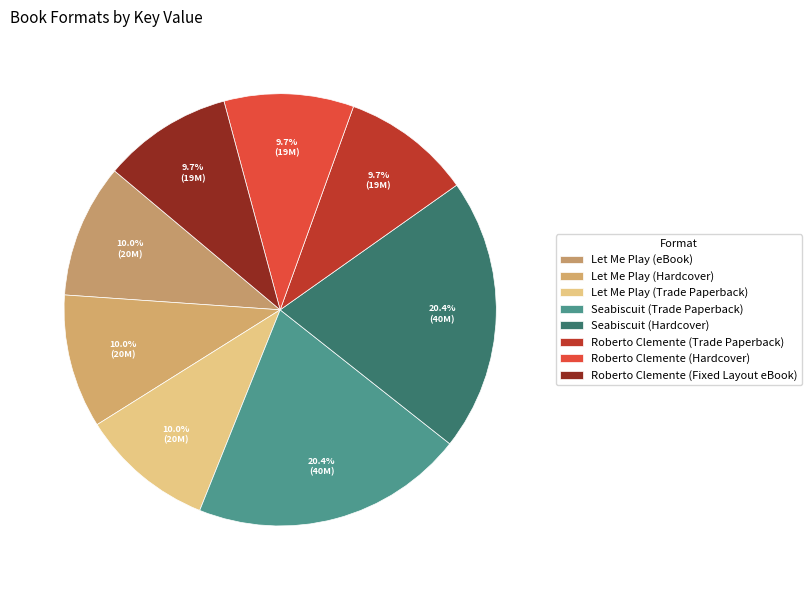

True or false: Let Me Play (Trade Paperback) accounts for 10% of the total.

True